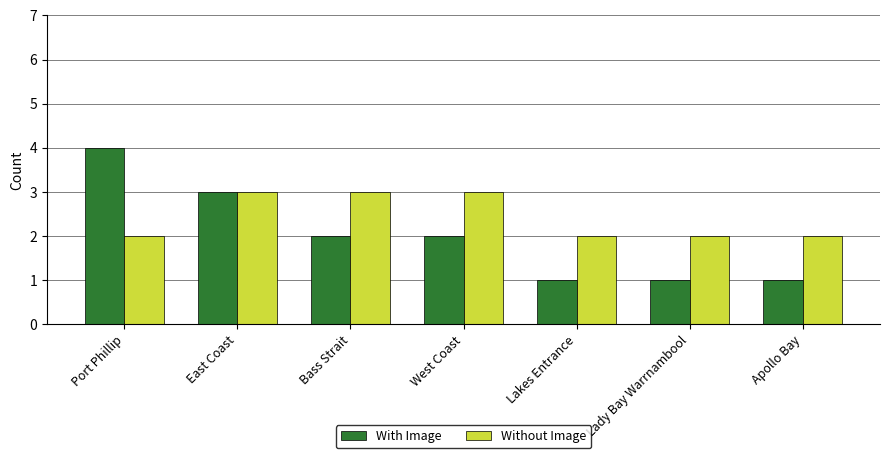

What is the smallest value displayed?

1